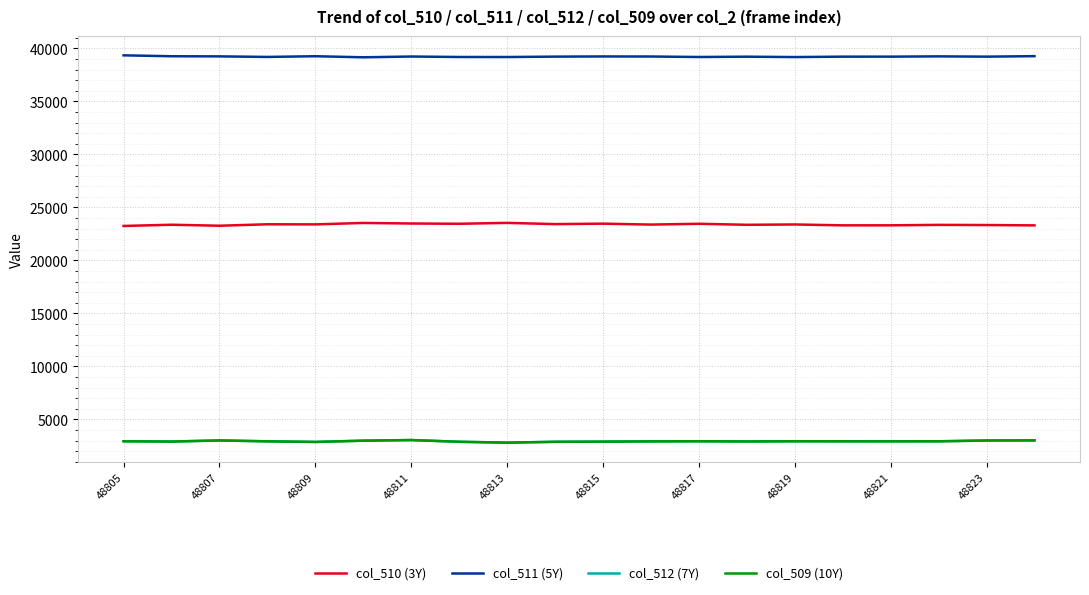

Which series has the largest total across all categories?

col_511 (5Y)